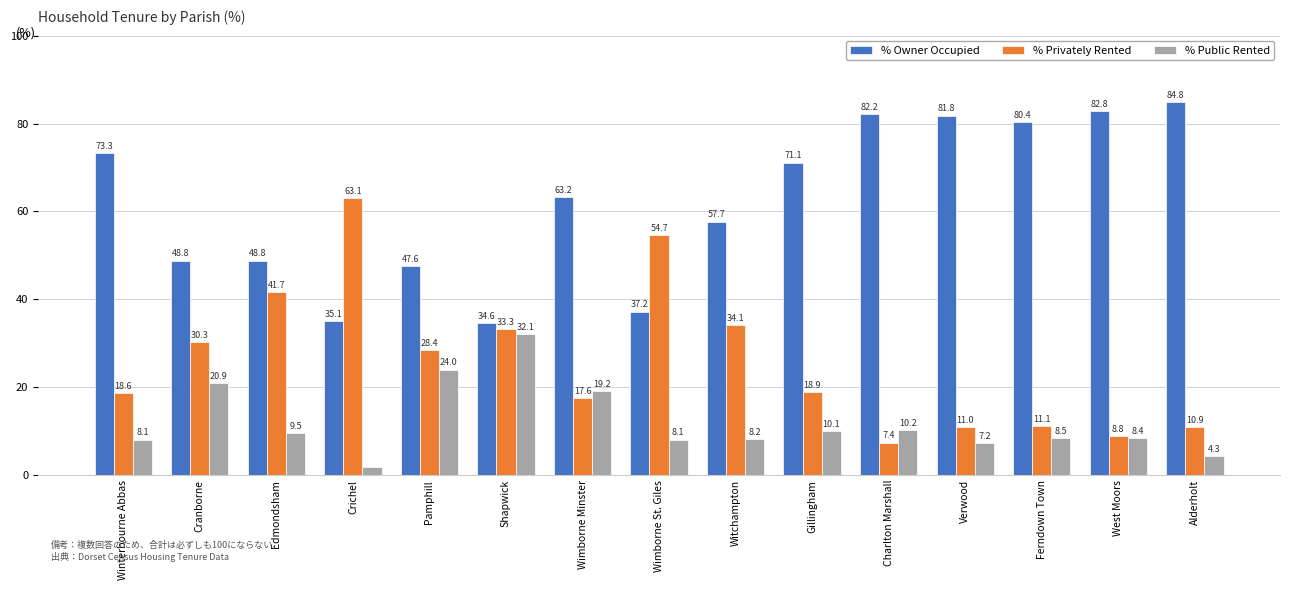

The % Public Rented series shows 1.7 at Verwood. True or false?

False